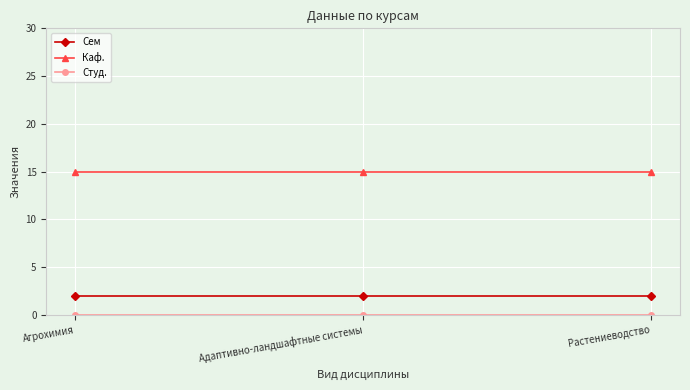

What position from the left is Растениеводство?

3